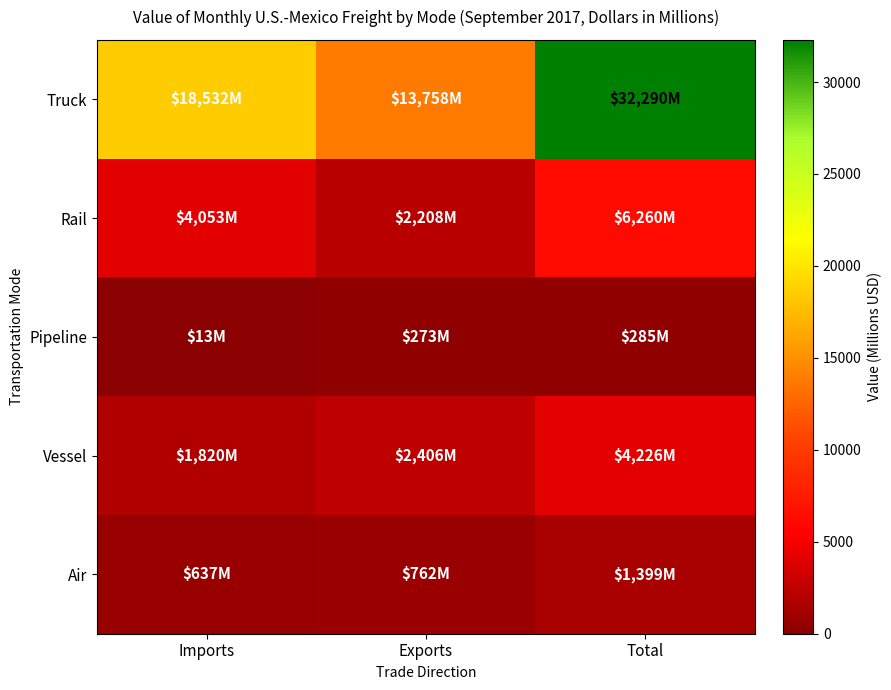

Reading left to right, list all the values displayed in this chart.

Truck: Imports=18532	Exports=13758	Total=32290
Rail: Imports=4053	Exports=2208	Total=6260
Pipeline: Imports=13	Exports=273	Total=285
Vessel: Imports=1820	Exports=2406	Total=4226
Air: Imports=637	Exports=762	Total=1399